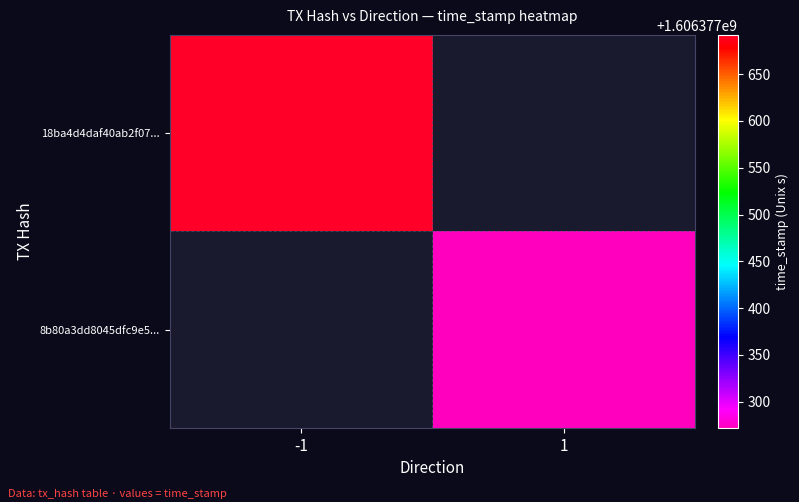

What is the difference between the highest and lowest values at time_stamp?

420